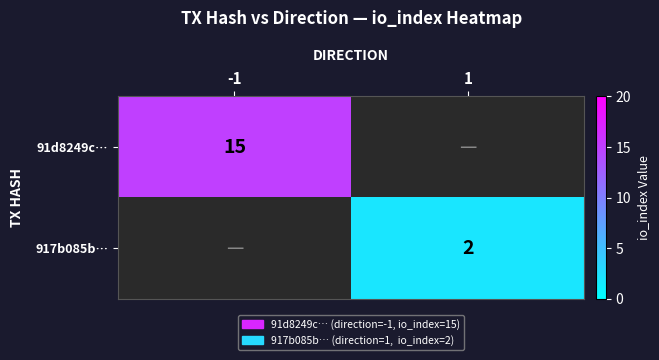

Is it true that 91d8249c… equals 15 at -1?

True